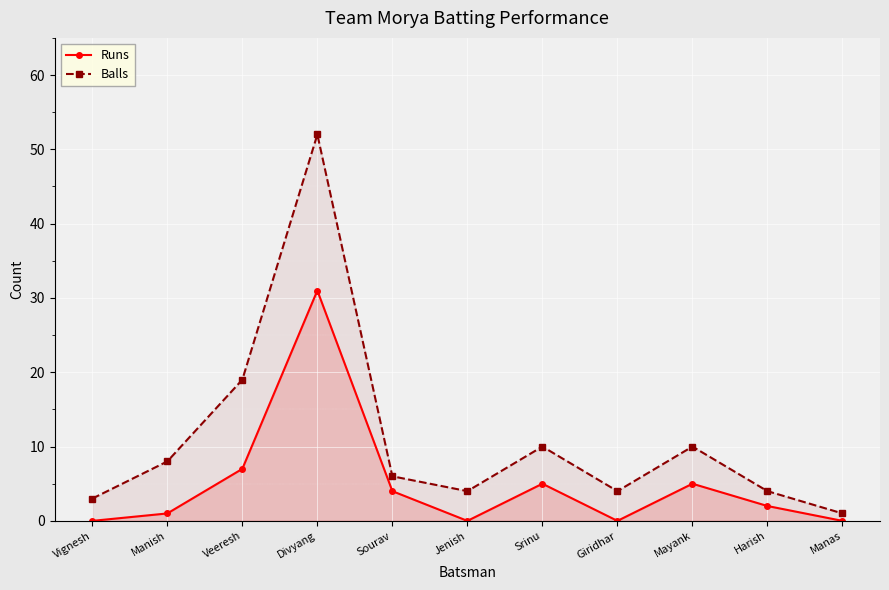

True or false: Runs and Balls cross at least once.

False